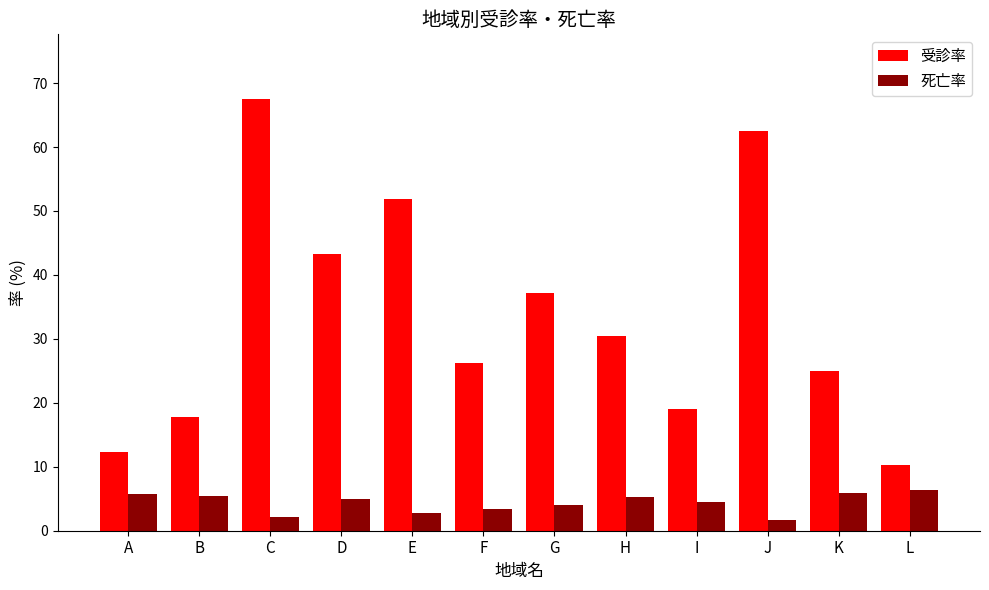

Is it true that 受診率 equals 9.8 at F?

False